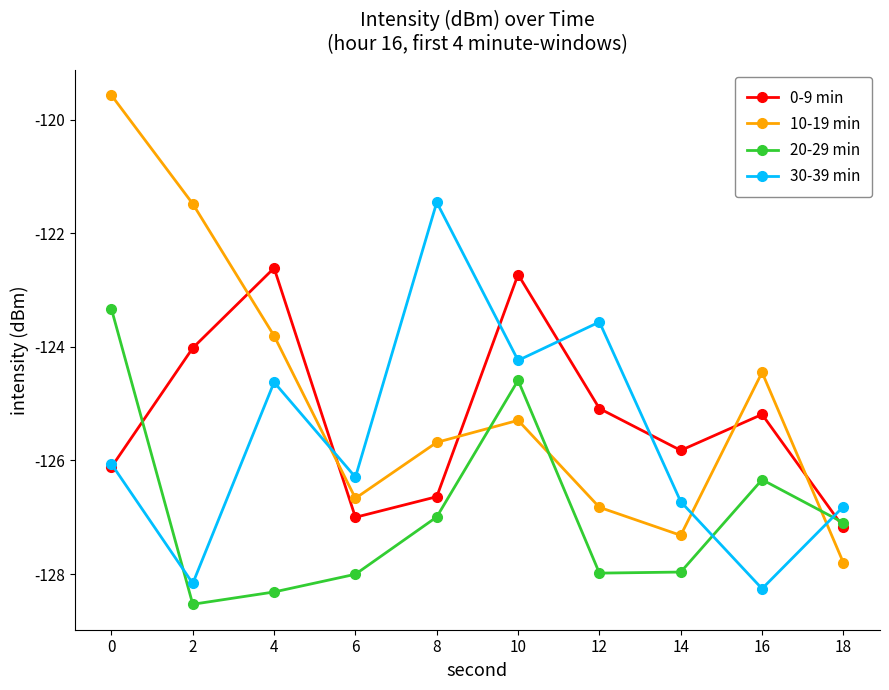

What is the maximum value shown in the chart?

-119.6